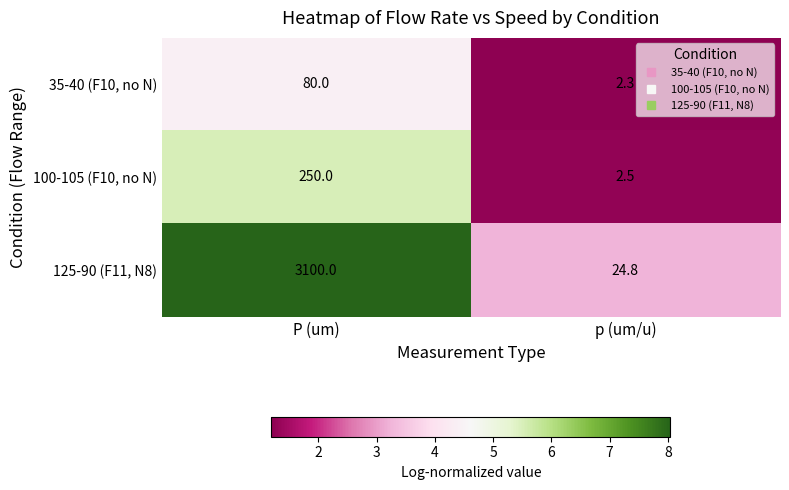

Reading left to right, extract all data points from this chart.

35-40 (F10, no N): P (um)=80.0	p (um/u)=2.3
100-105 (F10, no N): P (um)=250.0	p (um/u)=2.5
125-90 (F11, N8): P (um)=3100.0	p (um/u)=24.8